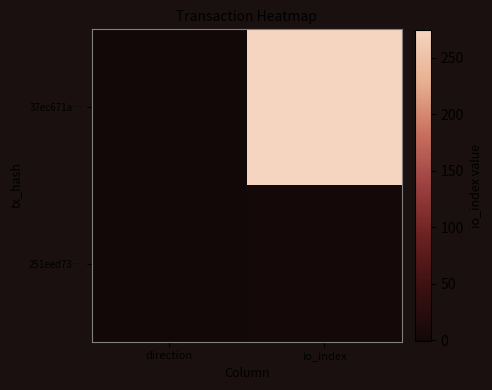

Reading right to left, extract all data points from this chart.

37ec671a…: io_index=275	direction=-1
251eed73…: io_index=3	direction=1